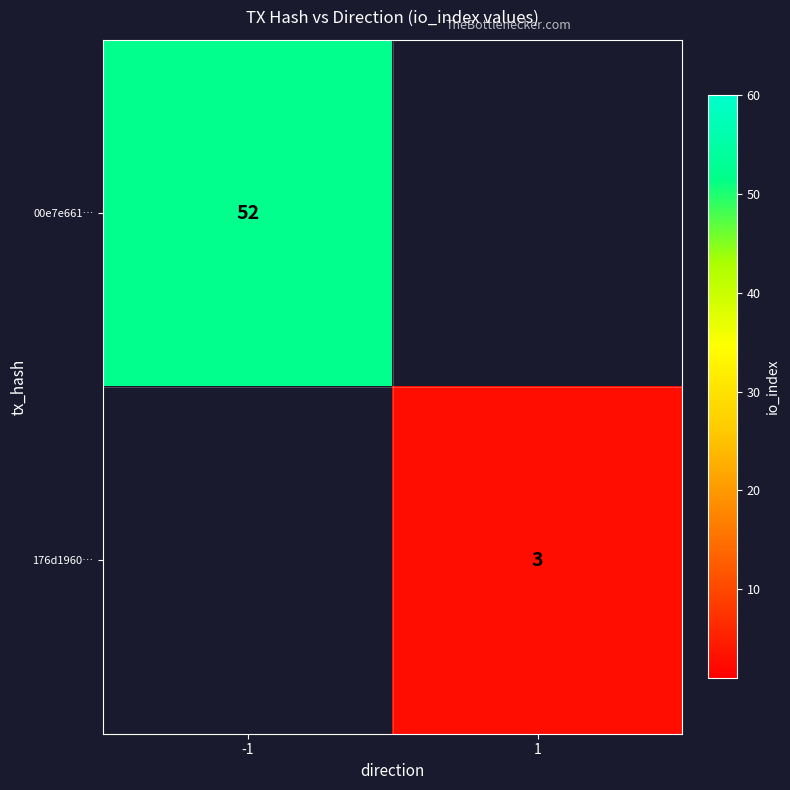

The value of 00e7e661… at -1 is 52. True or false?

True